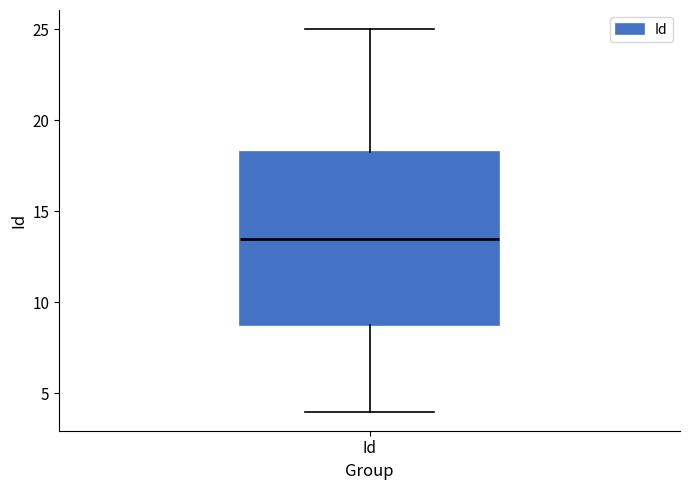

Where does the lower whisker of the box for Id end on the y-axis? The values are not printed on the chart, so give them approximately, as read against the axis.

4.0